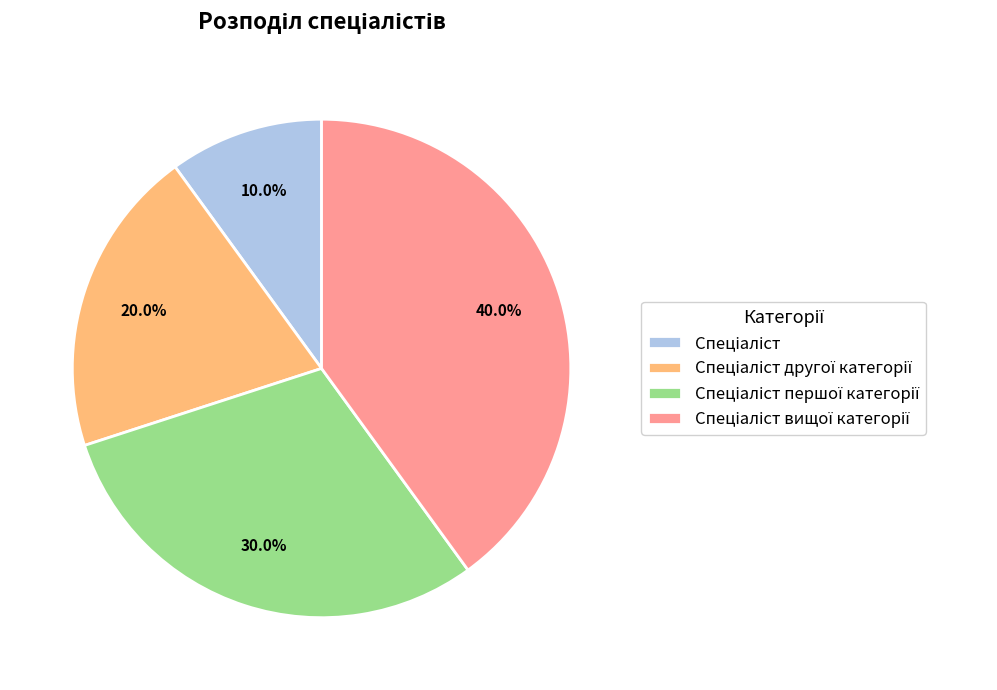

Is there any slice that represents more than half of the pie?

No